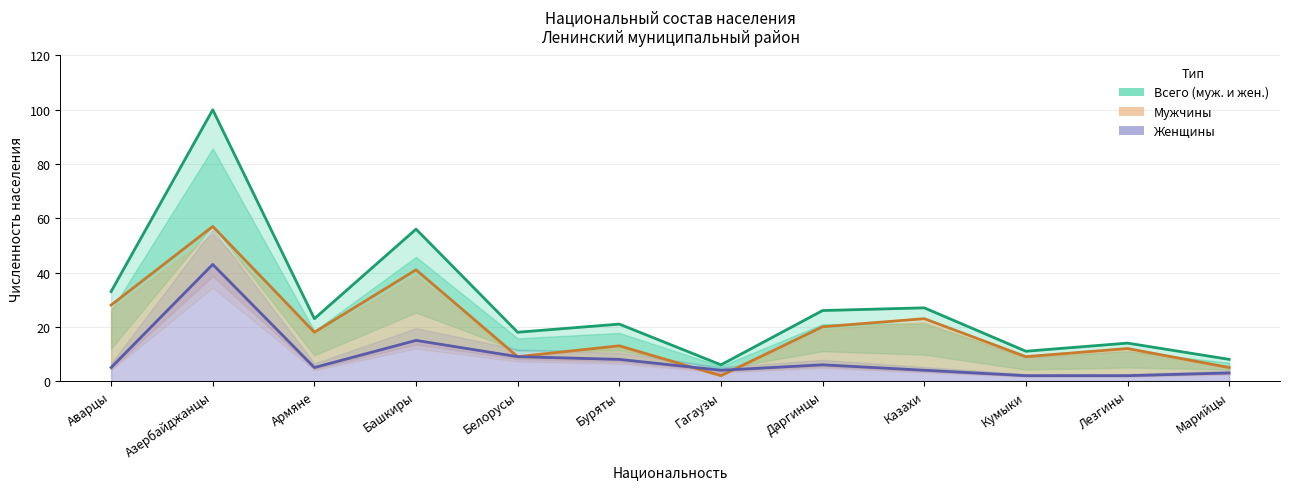

Is it true that Мужчины equals 8 at Армяне?

False